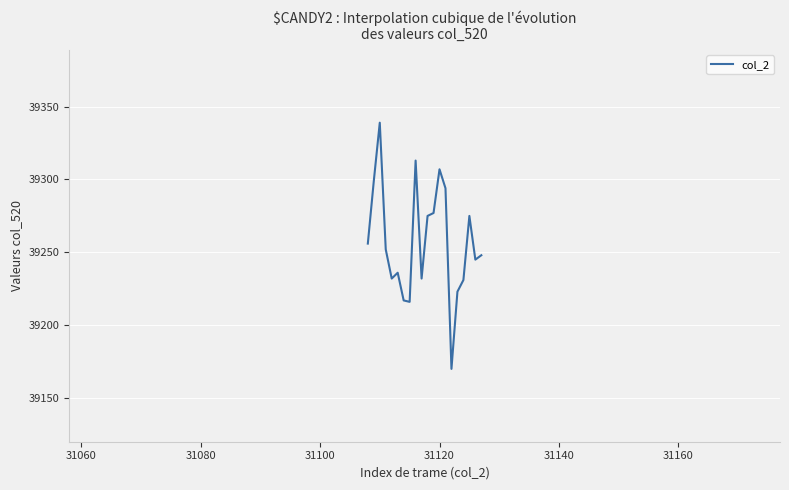

What is the smallest value displayed?

39170